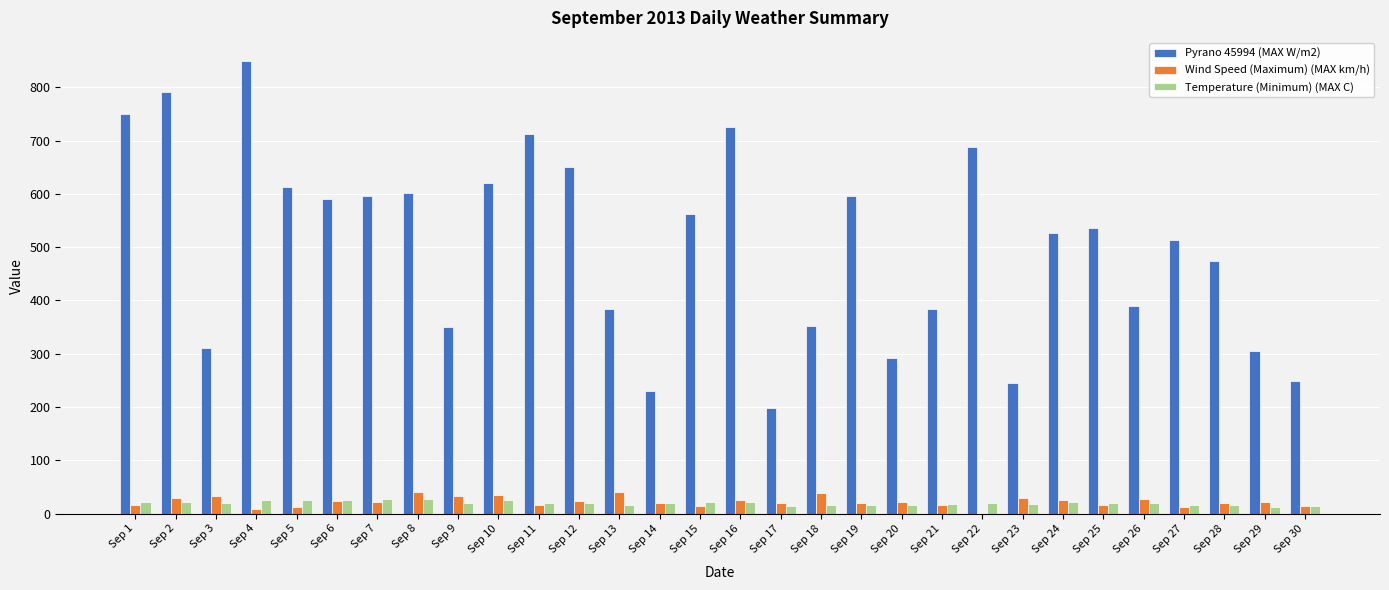

At which category is the sum across all series the highest?

Sep 4